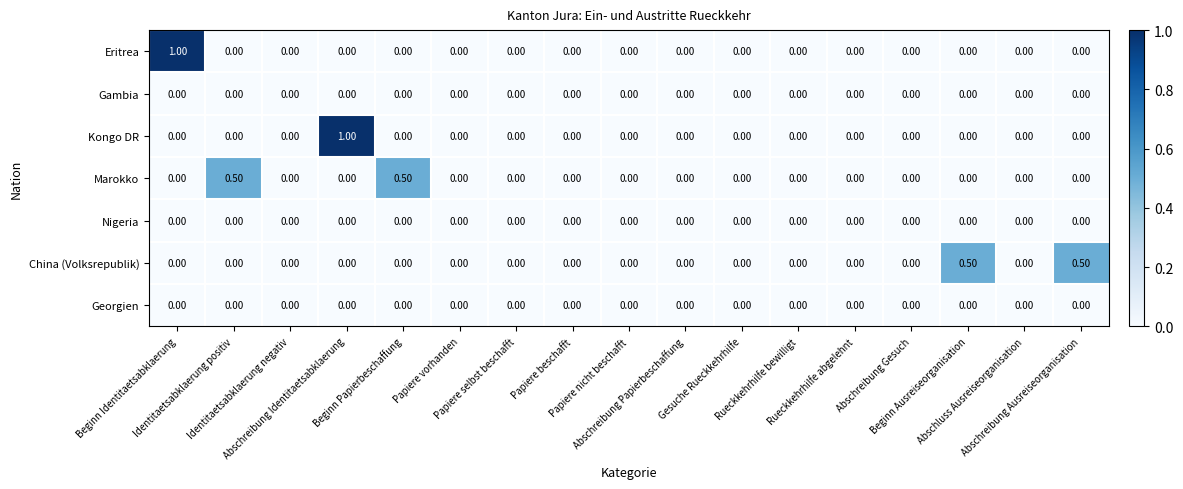

What is the difference between the maximum and minimum values in the Kongo DR series?

1.0